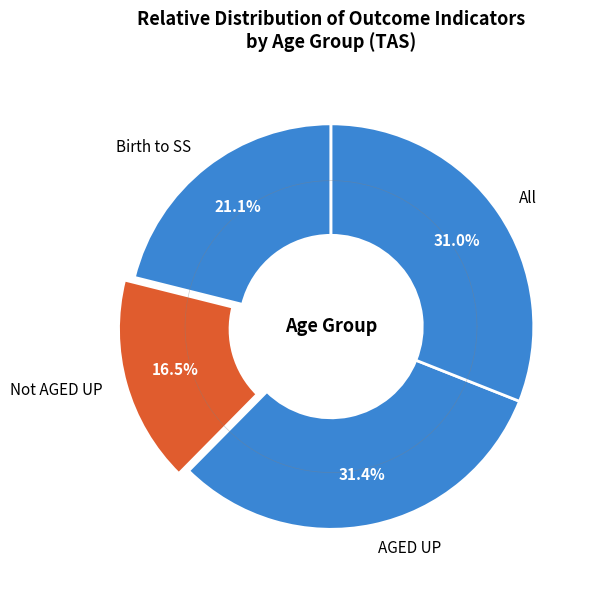

How many segments does this pie chart have?

4